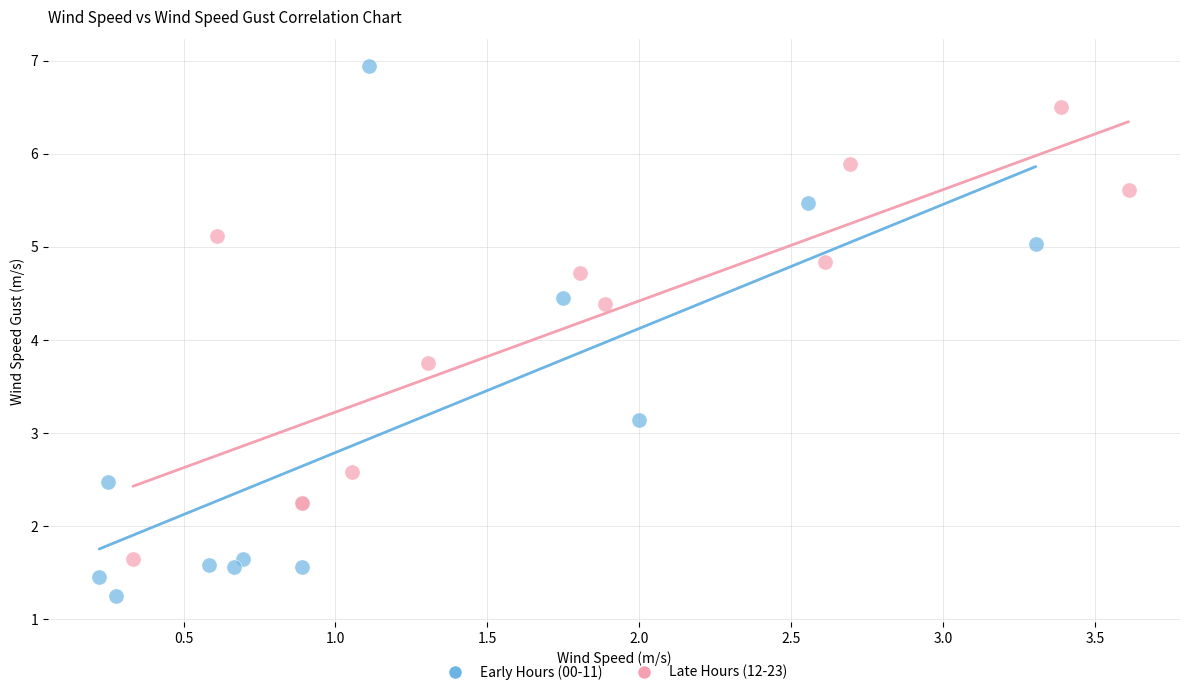

Which series has the widest spread of Y values?

Early Hours (00-11)